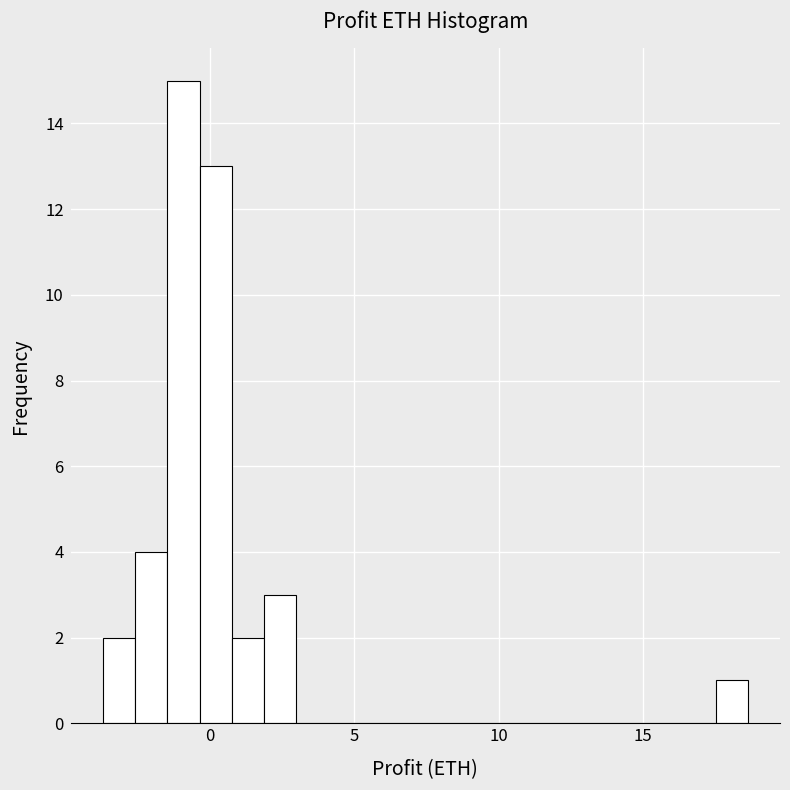

Read against the x-axis, roughly where is the centre of the tallest bar?

-1.0